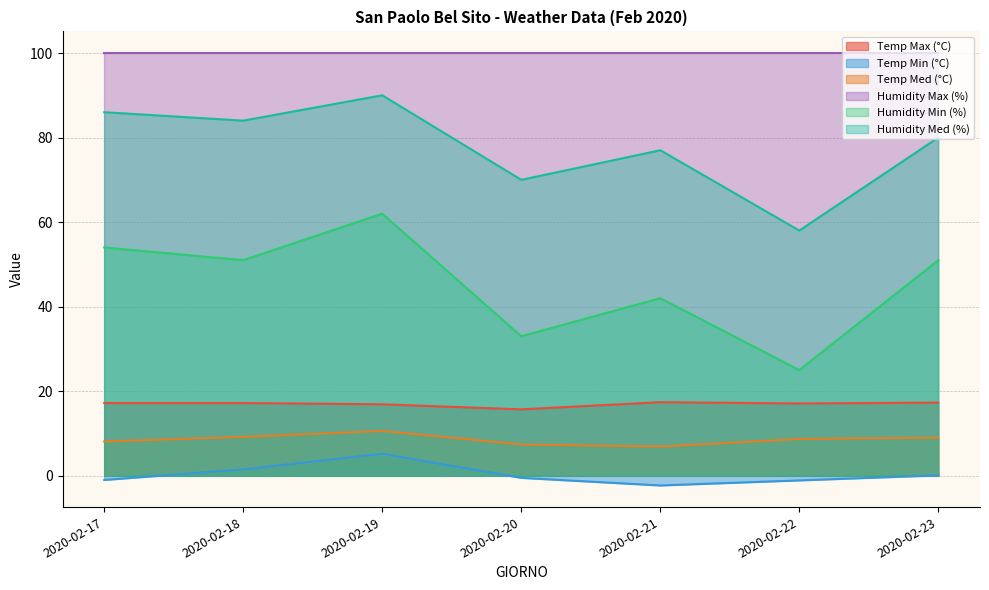

What is the sum of the Temp Max (°C) values at 2020-02-19 and 2020-02-21?

34.3